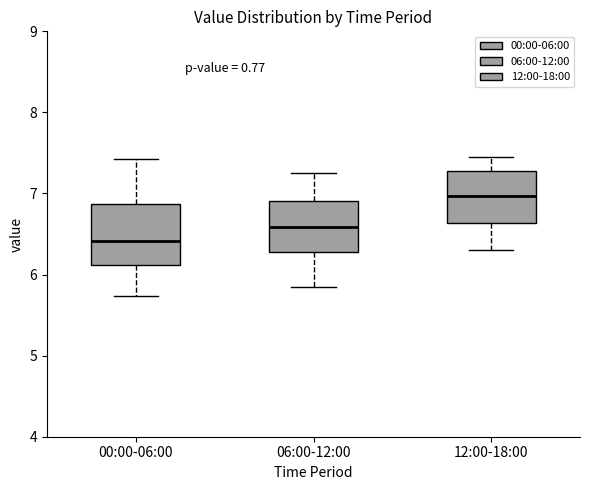

Comparing the boxes themselves (not the whiskers), which one is the tallest?

00:00-06:00